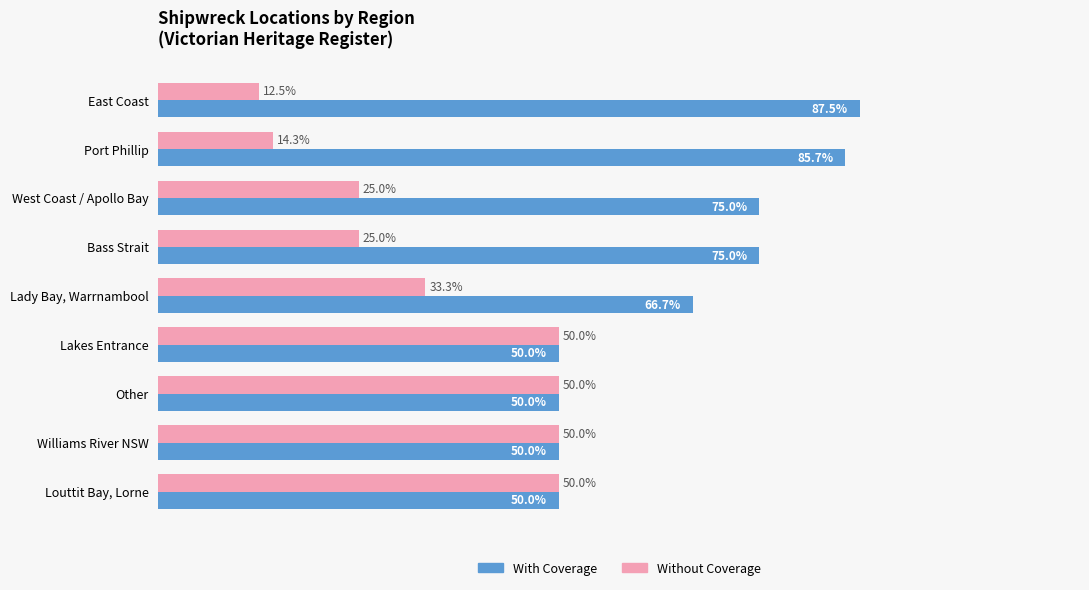

Which category has the highest value in the With Coverage series?

East Coast